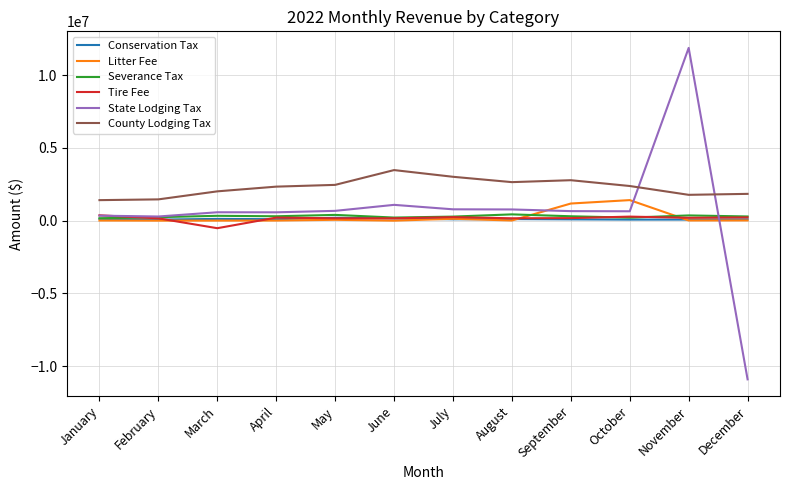

Which label corresponds to the largest value in the chart?

November